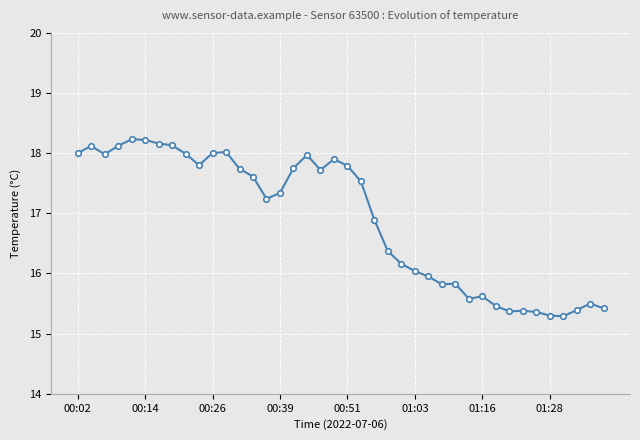

What is the minimum value shown in the chart?

15.3